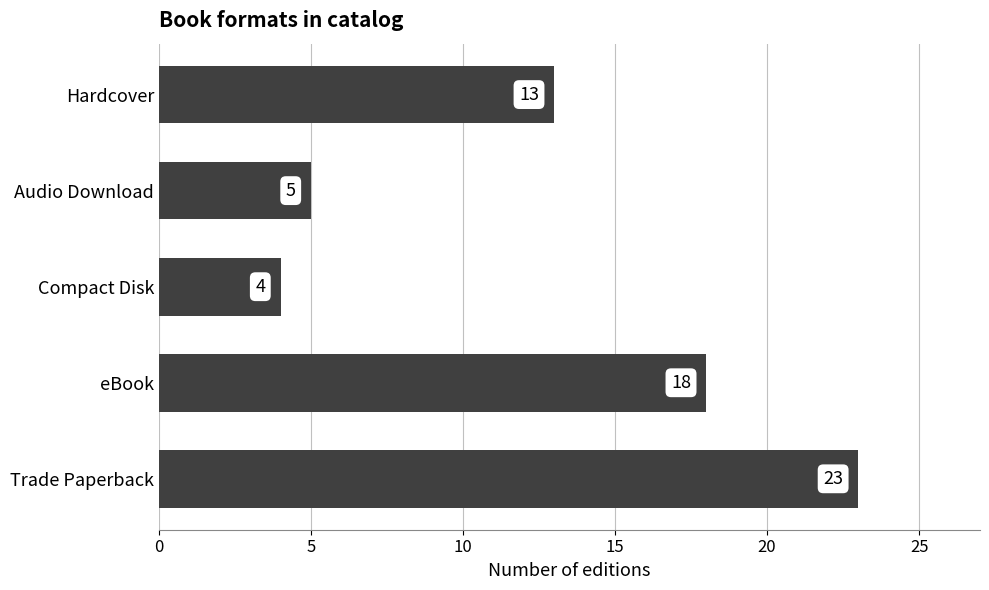

List the labels in order of value, smallest first.

Compact Disk, Audio Download, Hardcover, eBook, Trade Paperback